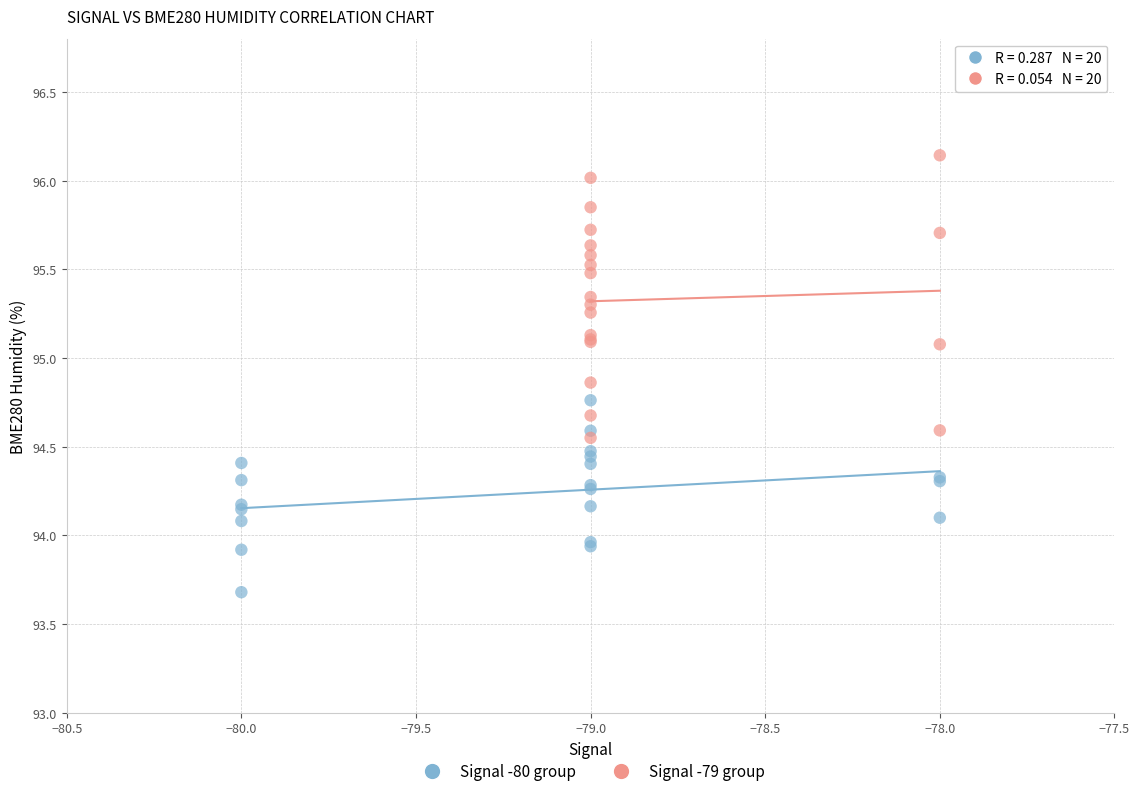

Which series reaches the minimum Y coordinate?

Signal -80 group